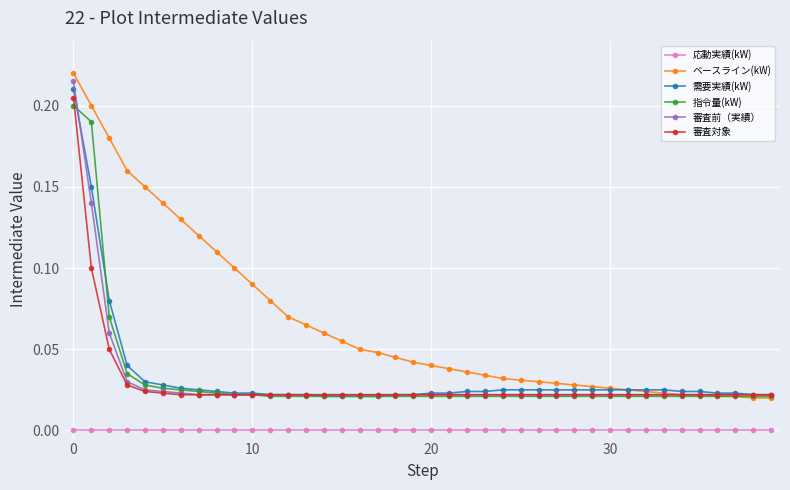

True or false: 応動実績(kW) and 審査前（実績） intersect in this chart.

False